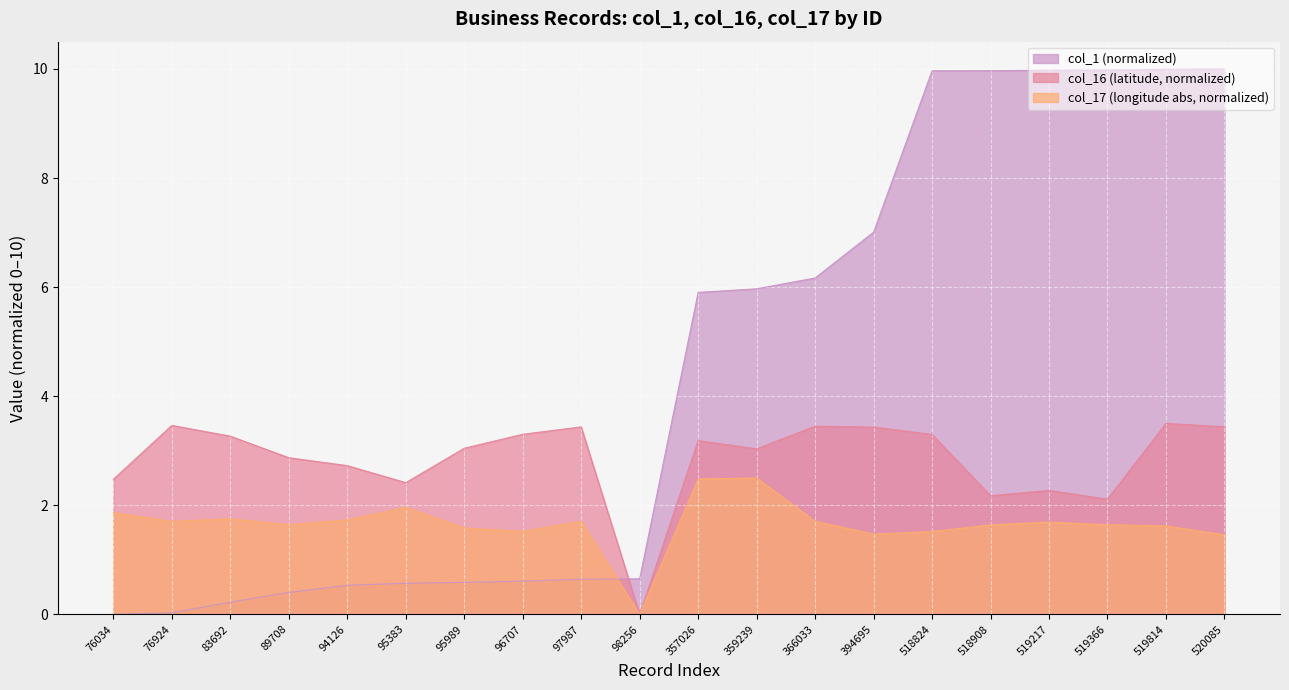

How many interior local peaks does the col_16 series have?

6